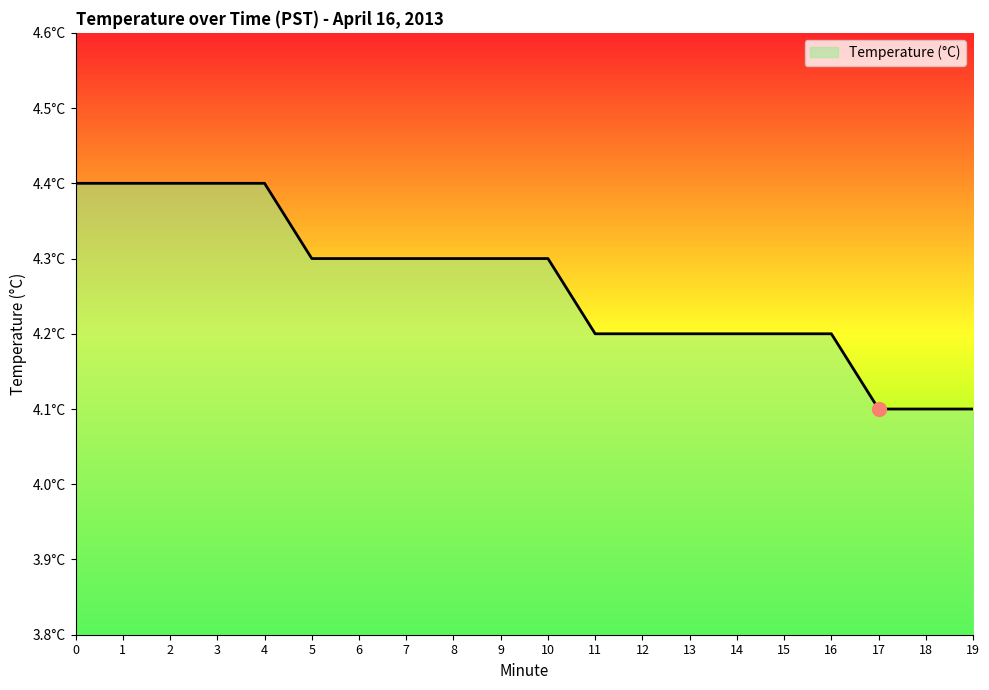

Is this an area chart (filled region under the line)?

Yes